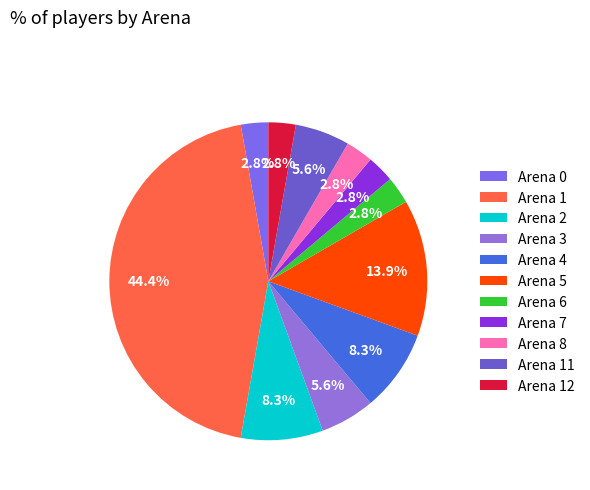

How many slices are in this pie chart?

11